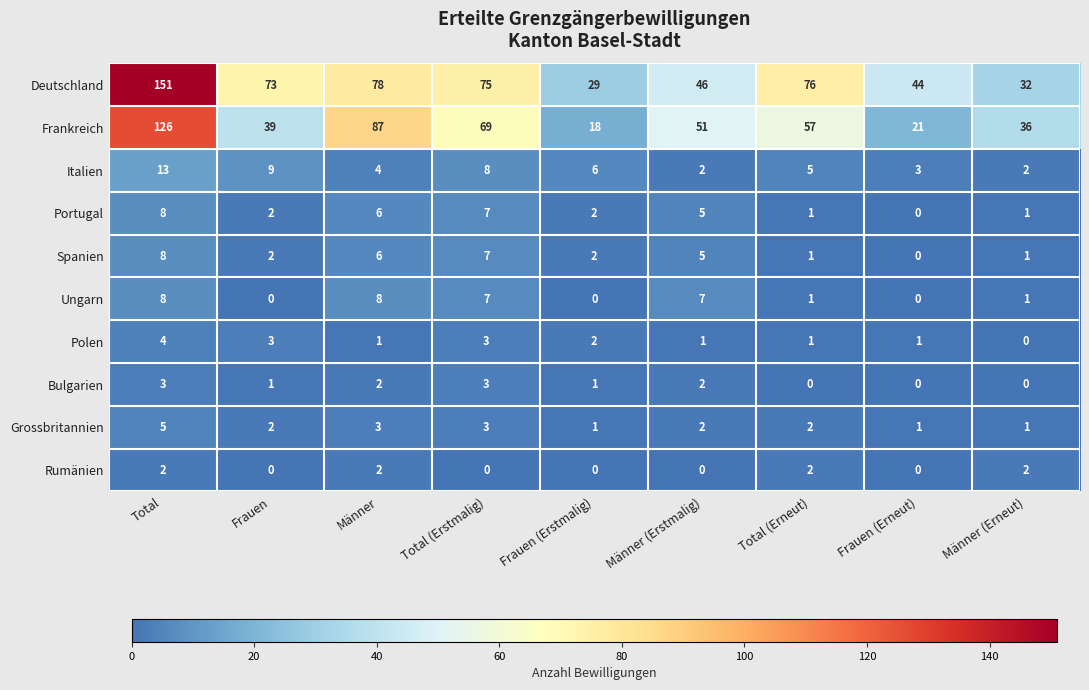

At which label does Spanien reach its minimum?

Frauen (Erneut)